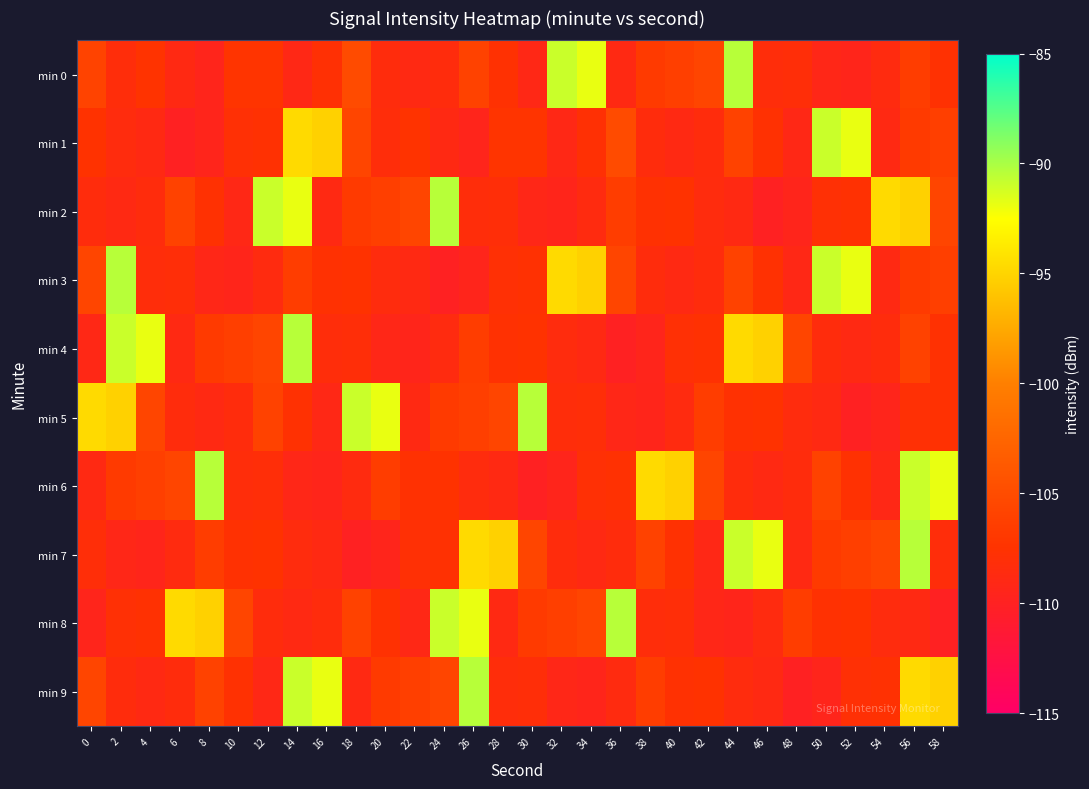

At which category is the sum across all series the highest?

56